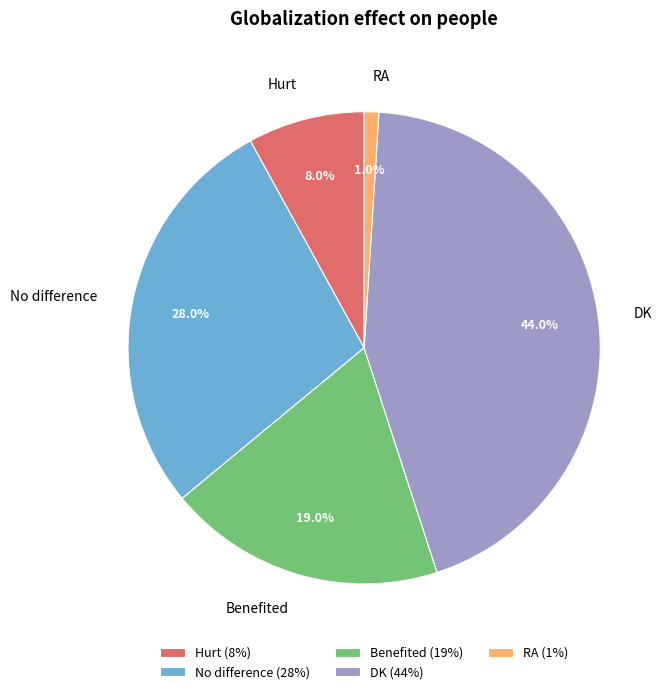

Which slice is the largest?

DK